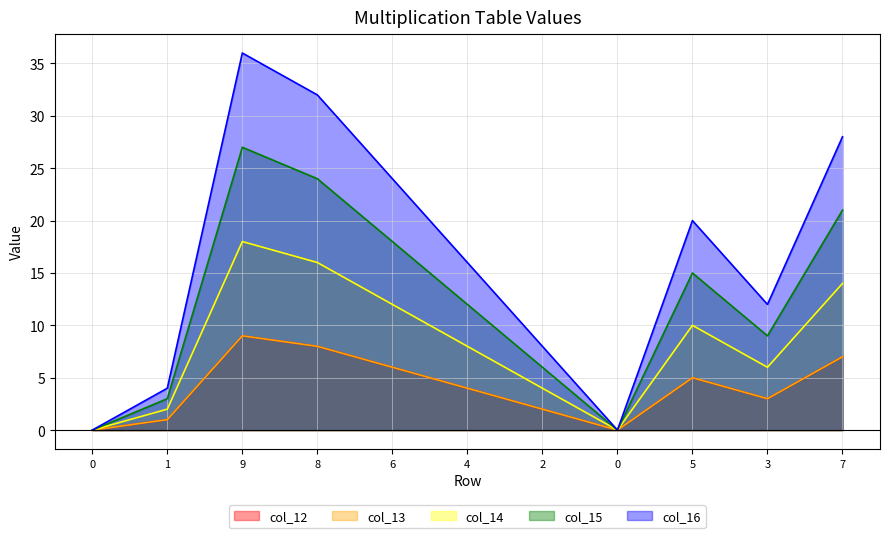

Reading left to right, list all the values displayed in this chart.

col_12: 0=0	1=1	9=9	8=8	6=6	4=4	2=2	0=0	5=5	3=3	7=7
col_13: 0=0	1=1	9=9	8=8	6=6	4=4	2=2	0=0	5=5	3=3	7=7
col_14: 0=0	1=2	9=18	8=16	6=12	4=8	2=4	0=0	5=10	3=6	7=14
col_15: 0=0	1=3	9=27	8=24	6=18	4=12	2=6	0=0	5=15	3=9	7=21
col_16: 0=0	1=4	9=36	8=32	6=24	4=16	2=8	0=0	5=20	3=12	7=28